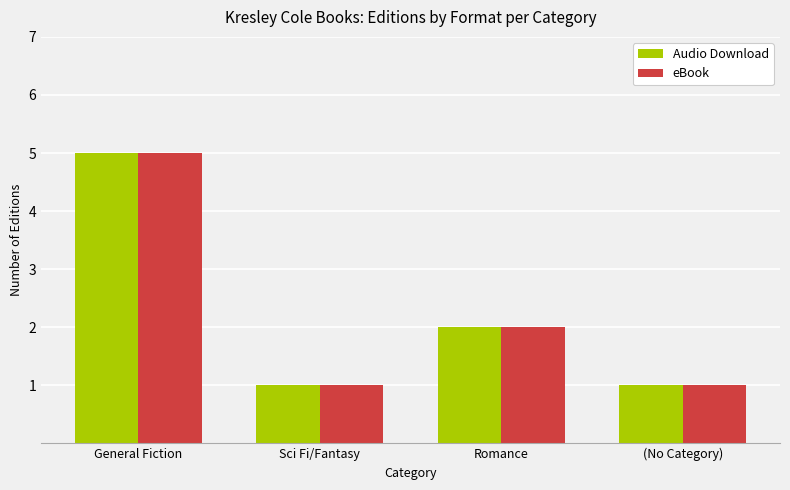

At which category is the sum across all series the highest?

General Fiction